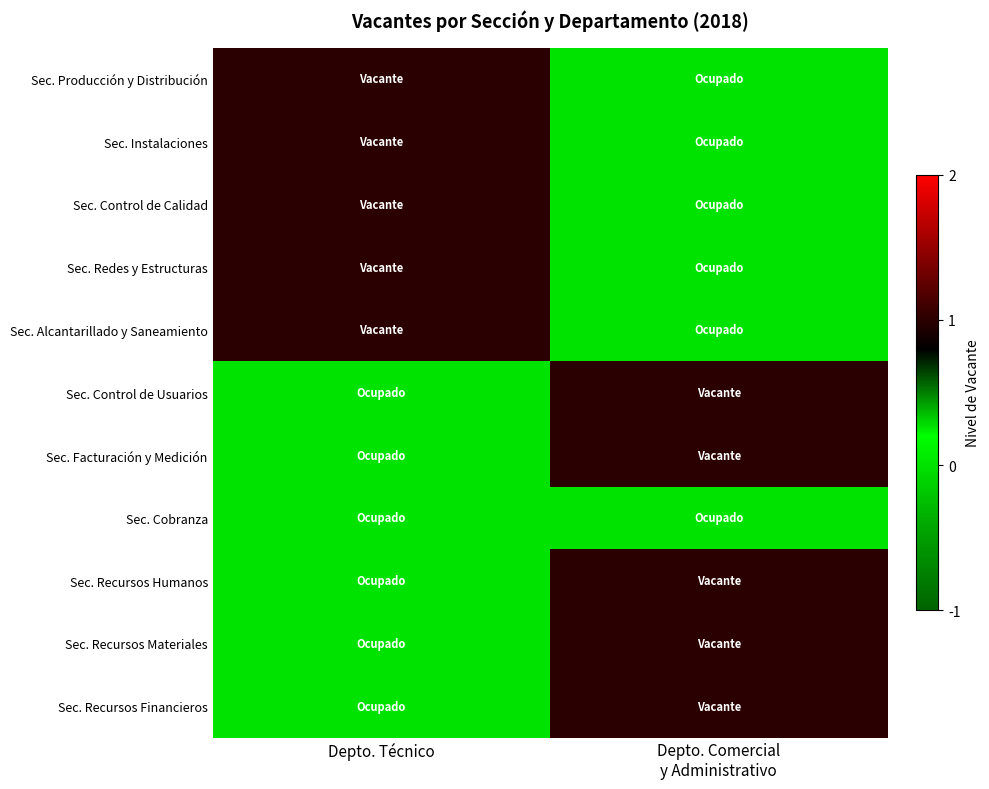

Count the number of data series in this chart.

11